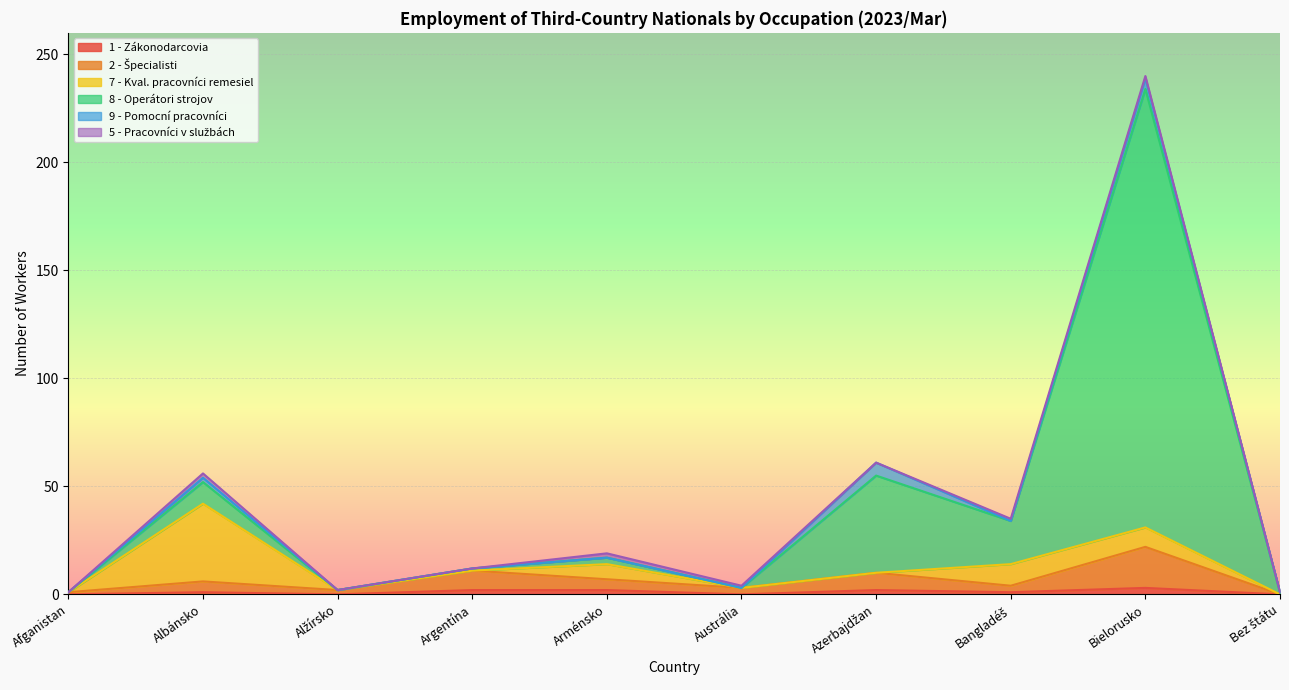

True or false: 8 - Operátori a montéri strojov a zaria. and 1 - Zákonodarcovia, riadiaci pracovníci intersect in this chart.

True